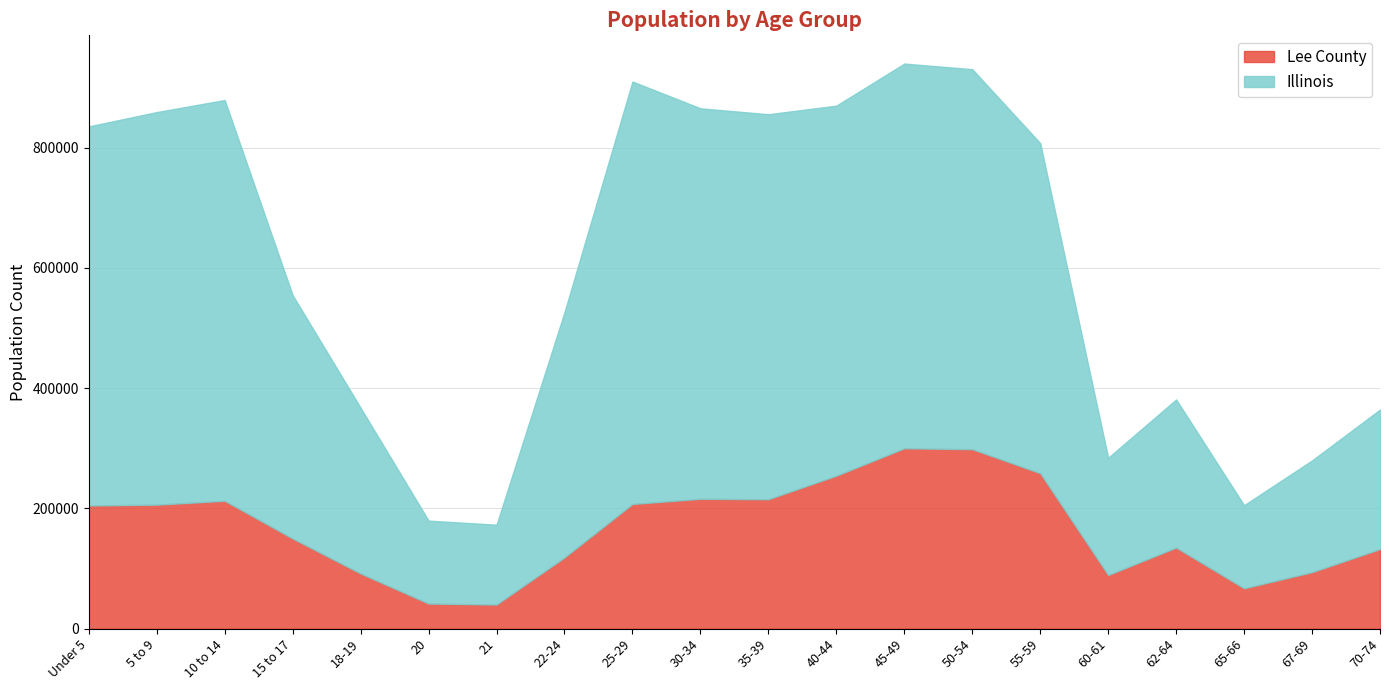

Which series changed the most between 15 to 17 and 40-44?

Illinois